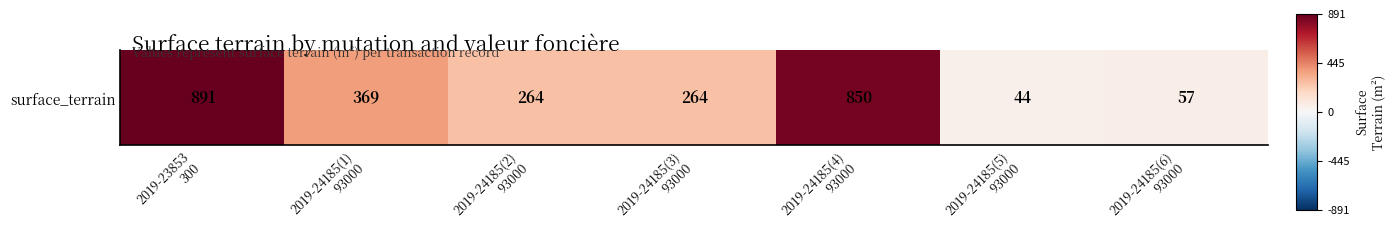

What is the change in value from 2019-24185(3)
93000 to 2019-24185(6)
93000?

-0.2